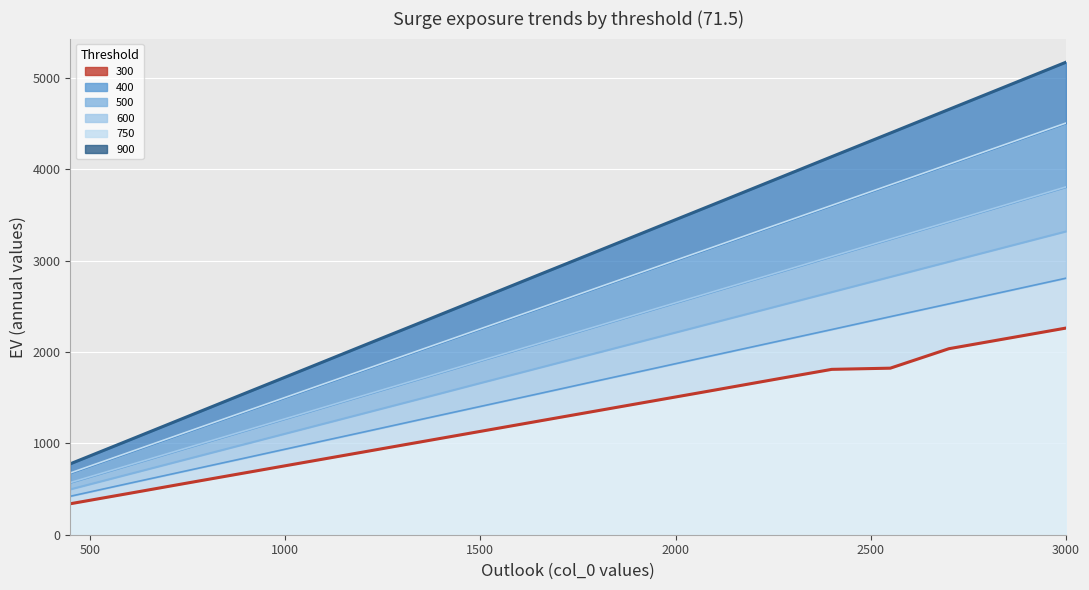

True or false: 500 has more than 1 points higher than both neighbors.

False